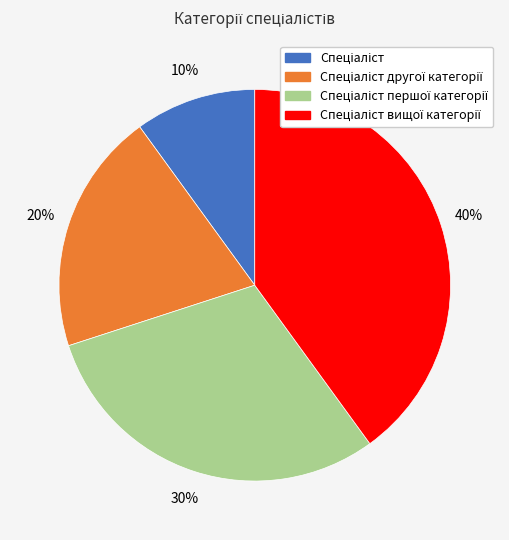

To the nearest percent, what is the difference between the largest and smallest slice percentages?

30%